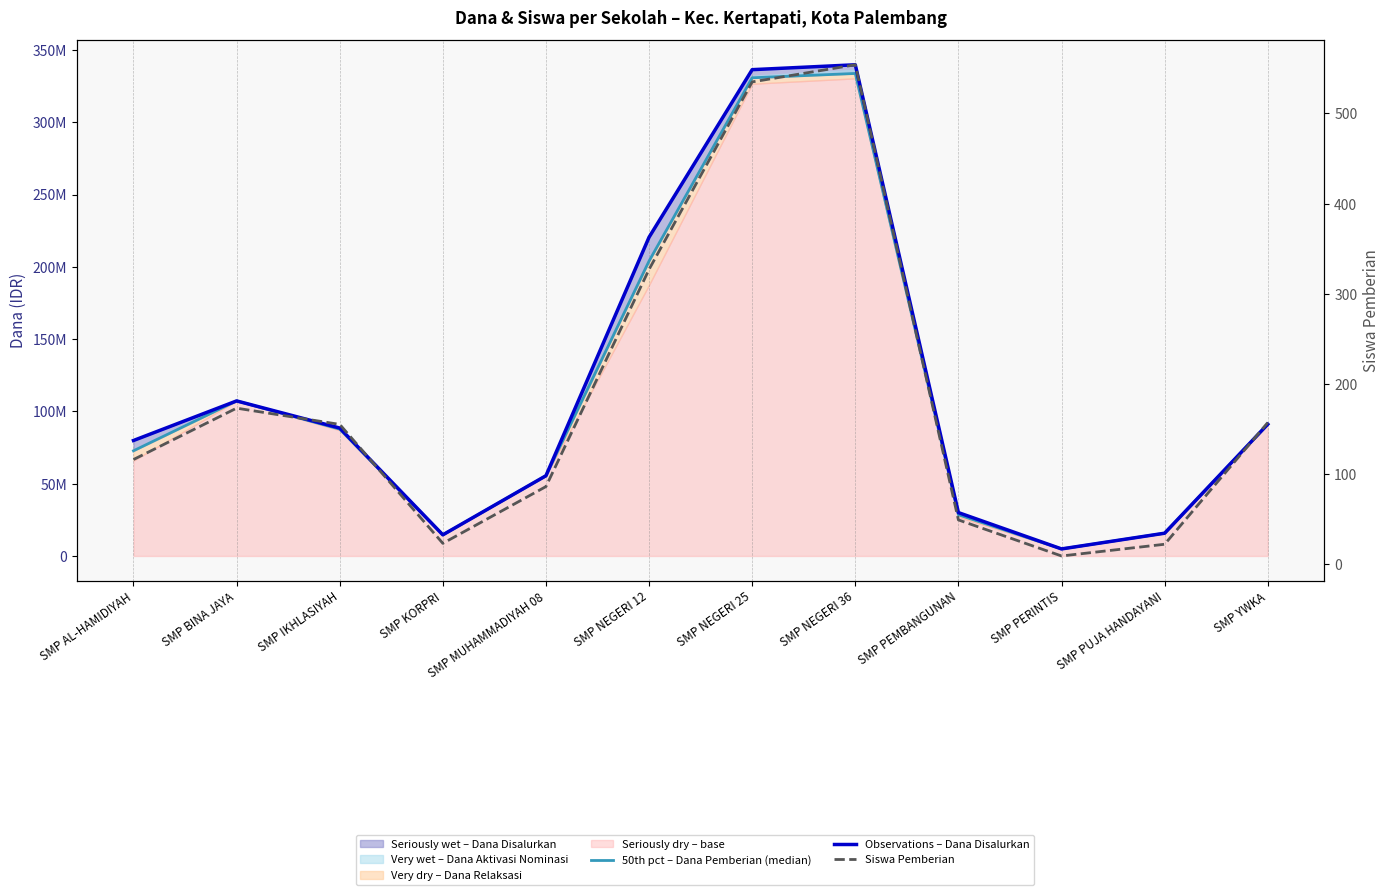

At how many categories does at least one series exceed 51540176?

8